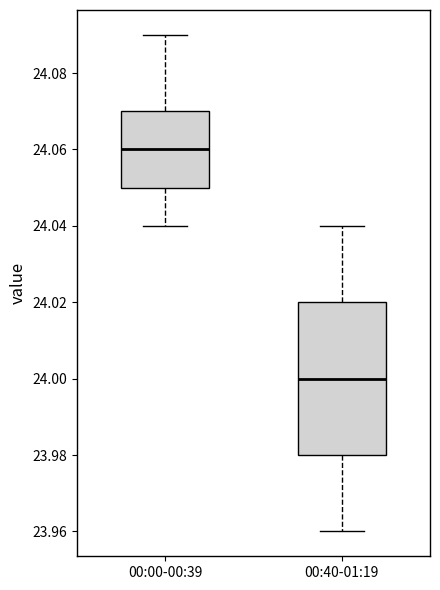

Comparing the boxes themselves (not the whiskers), which one is the tallest?

00:40-01:19